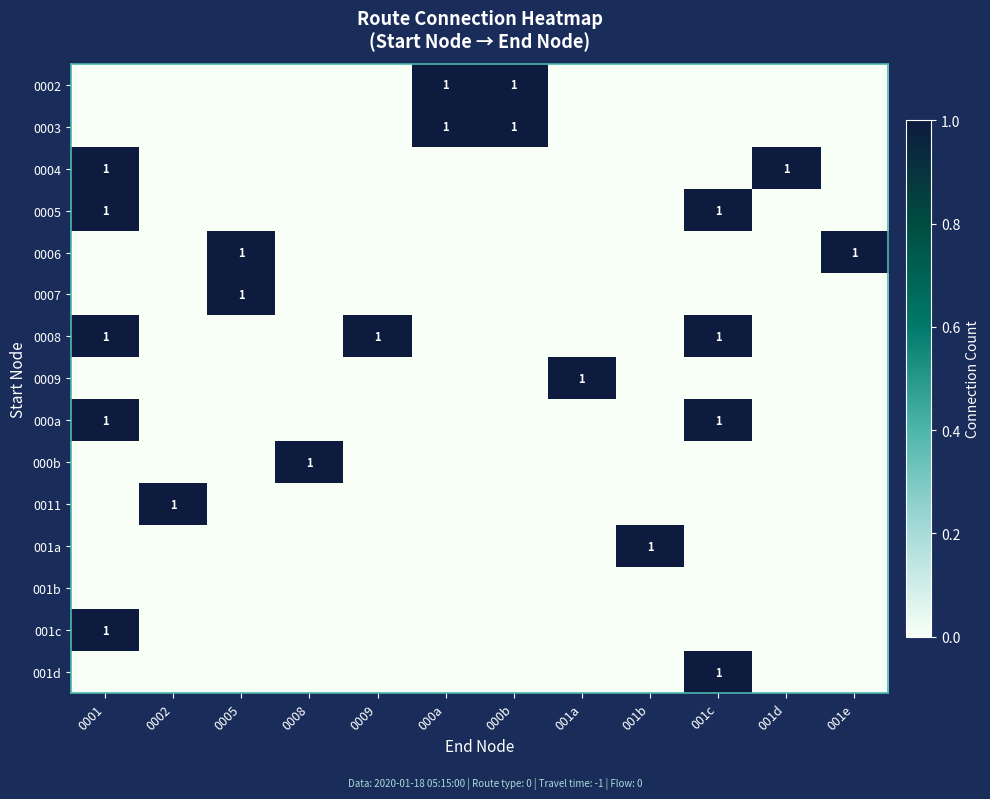

How many data points in 001d are above 0?

1